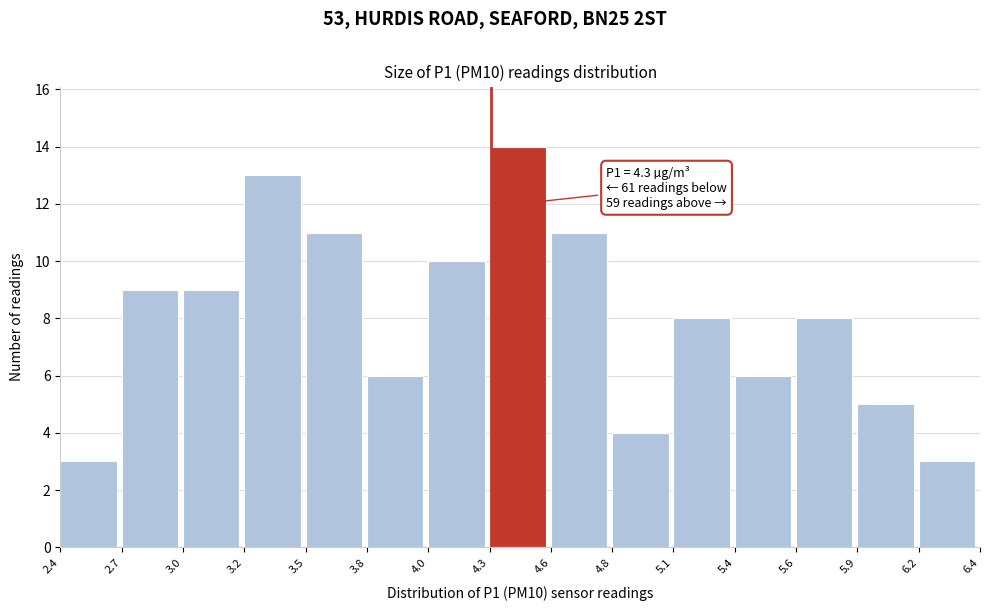

Reading right to left, list all the values displayed in this chart.

3	5	8	6	8	4	11	14	10	6	11	13	9	9	3